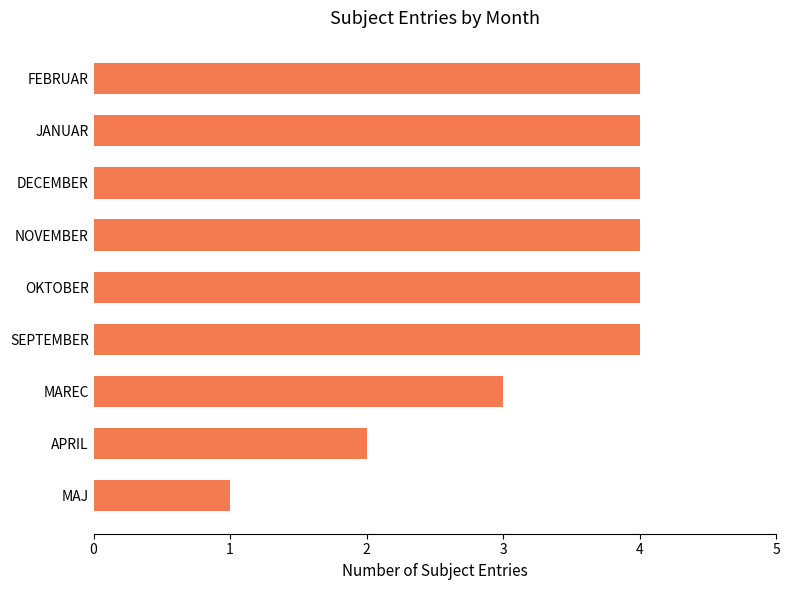

Is it true that the value at MAJ is 2?

False